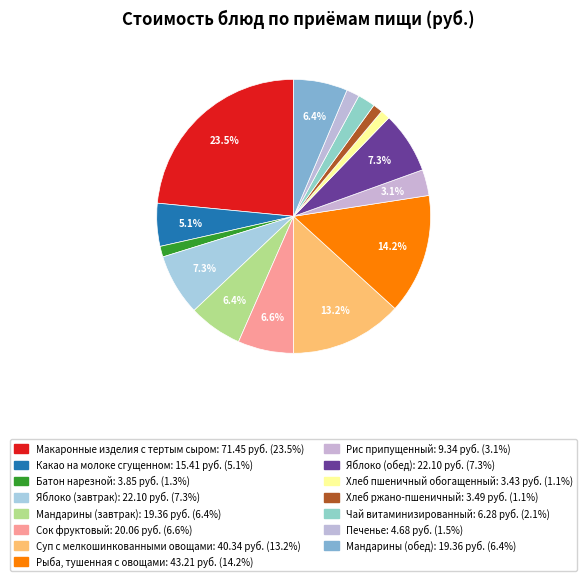

Which category has the biggest portion of the pie?

Макаронные изделия с тертым сыром